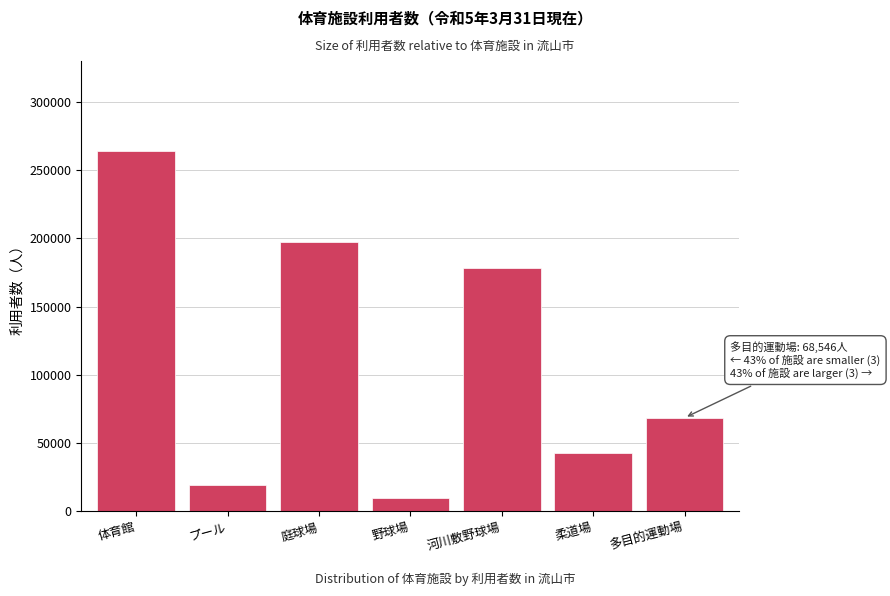

Reading left to right, extract all data points from this chart.

体育館=263956	プール=19490	庭球場=197003	野球場=9668	河川敷野球場=177947	柔道場=42919	多目的運動場=68546